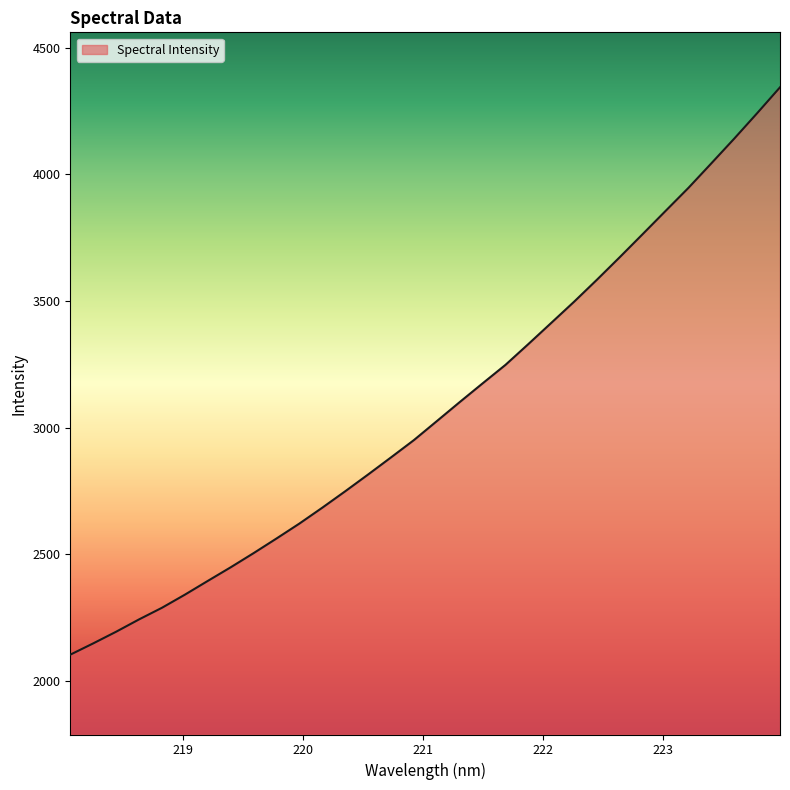

What is the smallest value displayed?

2102.7